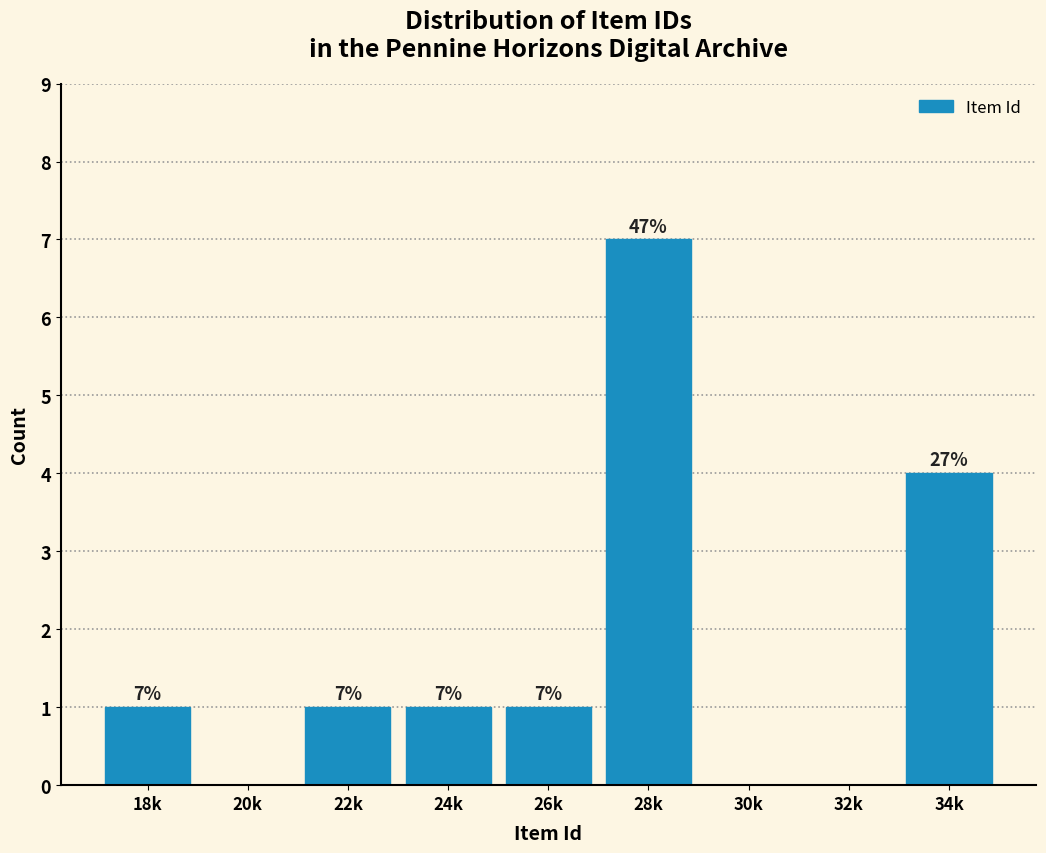

Reading left to right, what are all the values shown in this chart?

18k=1	20k=0	22k=1	24k=1	26k=1	28k=7	30k=0	32k=0	34k=4